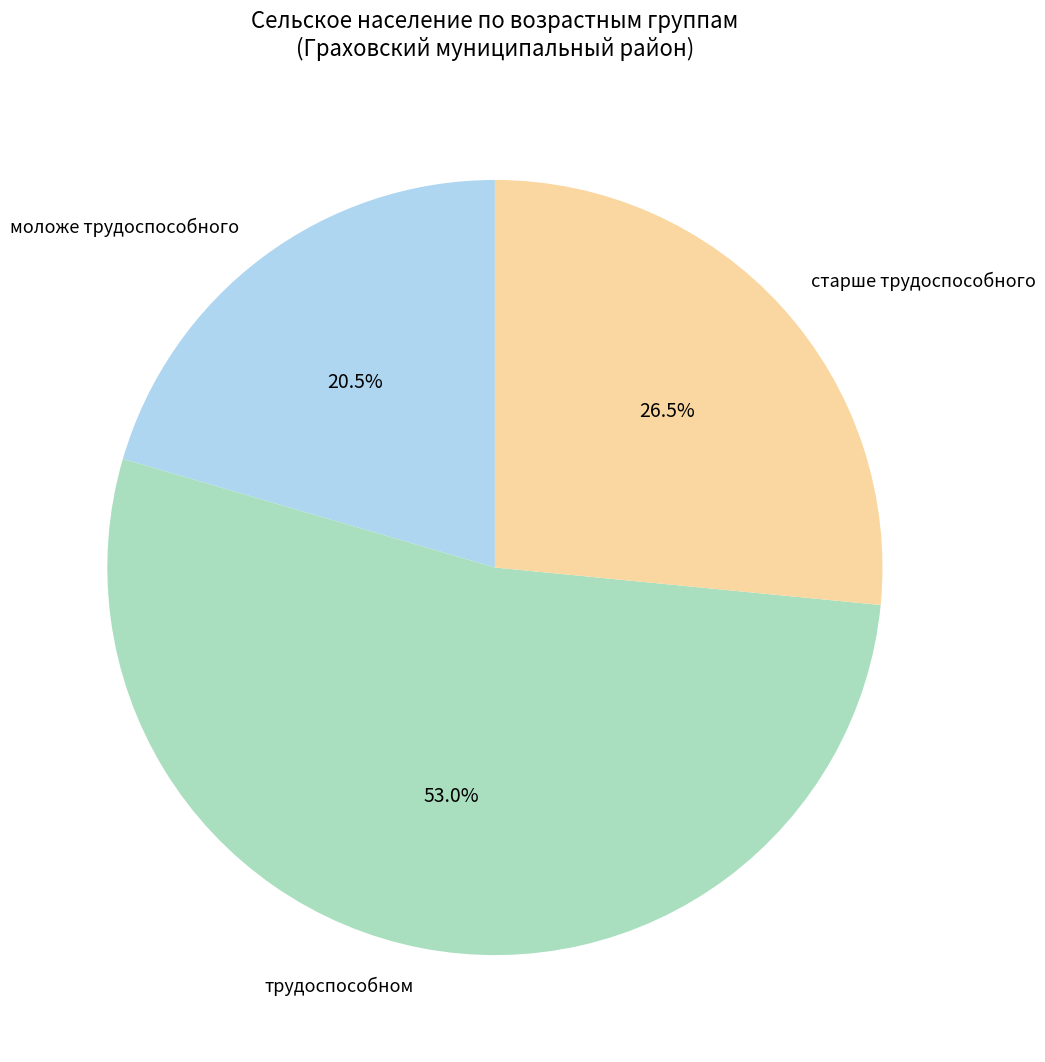

The трудоспособном slice represents 53% of the pie. True or false?

True